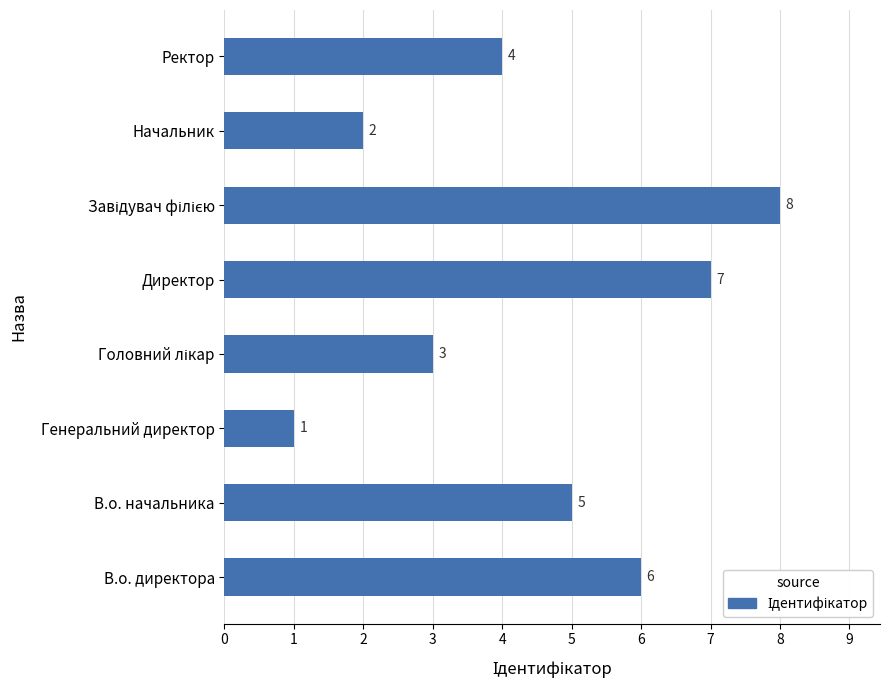

Count the values in the range 3 to 7.

5